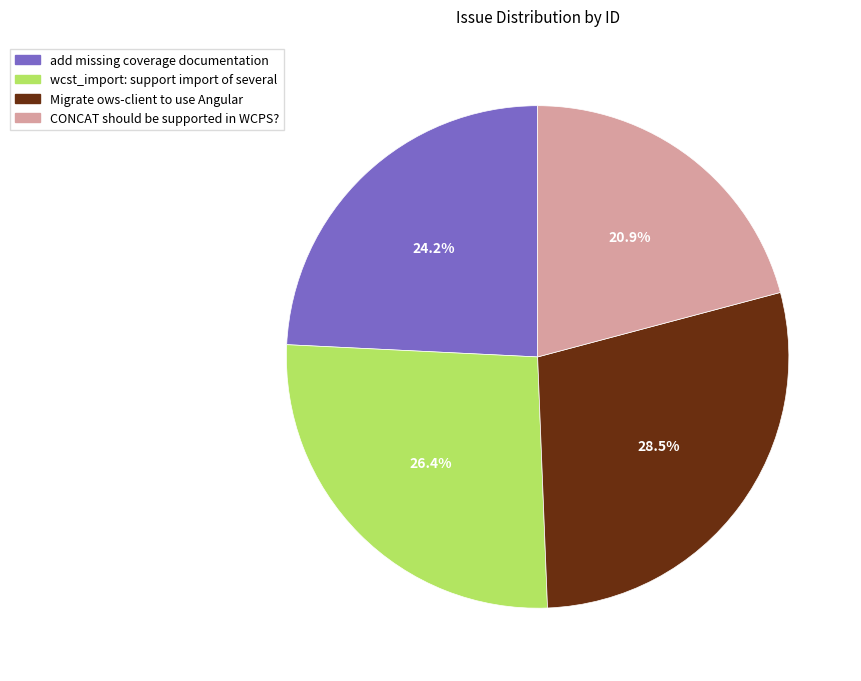

What is the ratio of the value at add missing coverage documentation to the value at Migrate ows-client to use Angular?

0.8